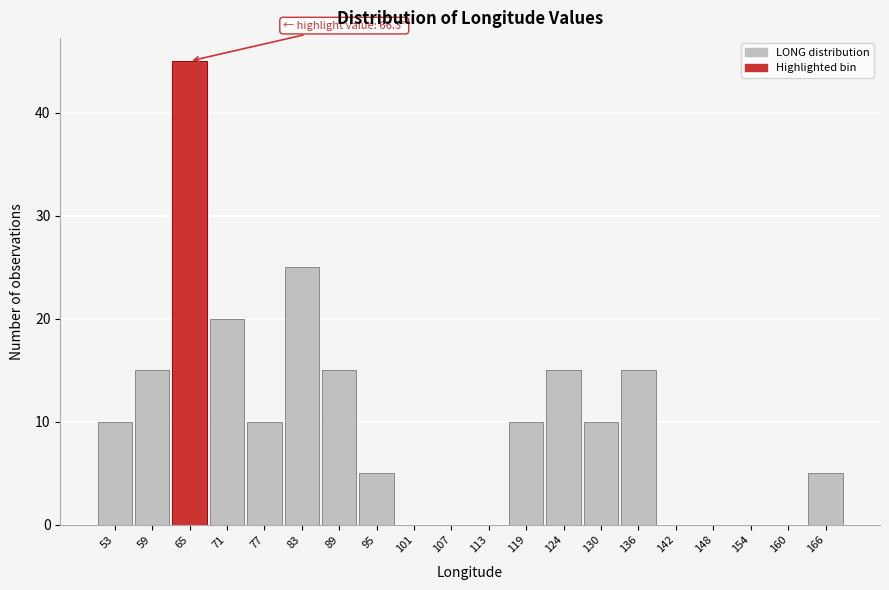

Reading left to right, list all the values displayed in this chart.

53=10	59=15	65=45	71=20	77=10	83=25	89=15	95=5	101=0	107=0	113=0	119=10	124=15	130=10	136=15	142=0	148=0	154=0	160=0	166=5